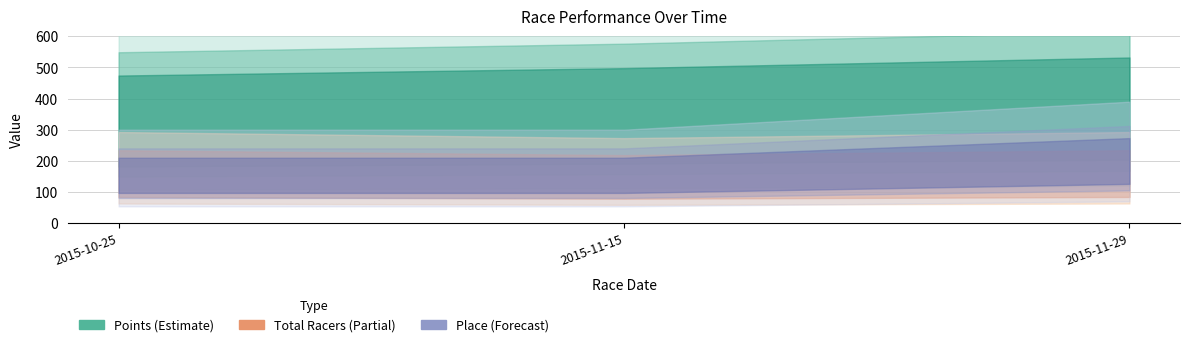

Which category has the highest value in the Place series?

2015-11-29